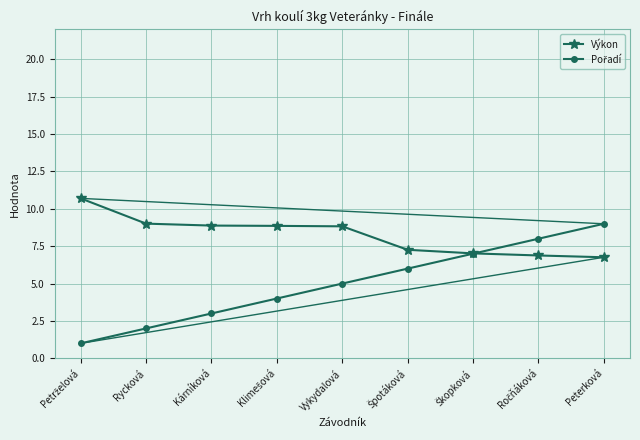

Which series has the largest total across all categories?

Výkon